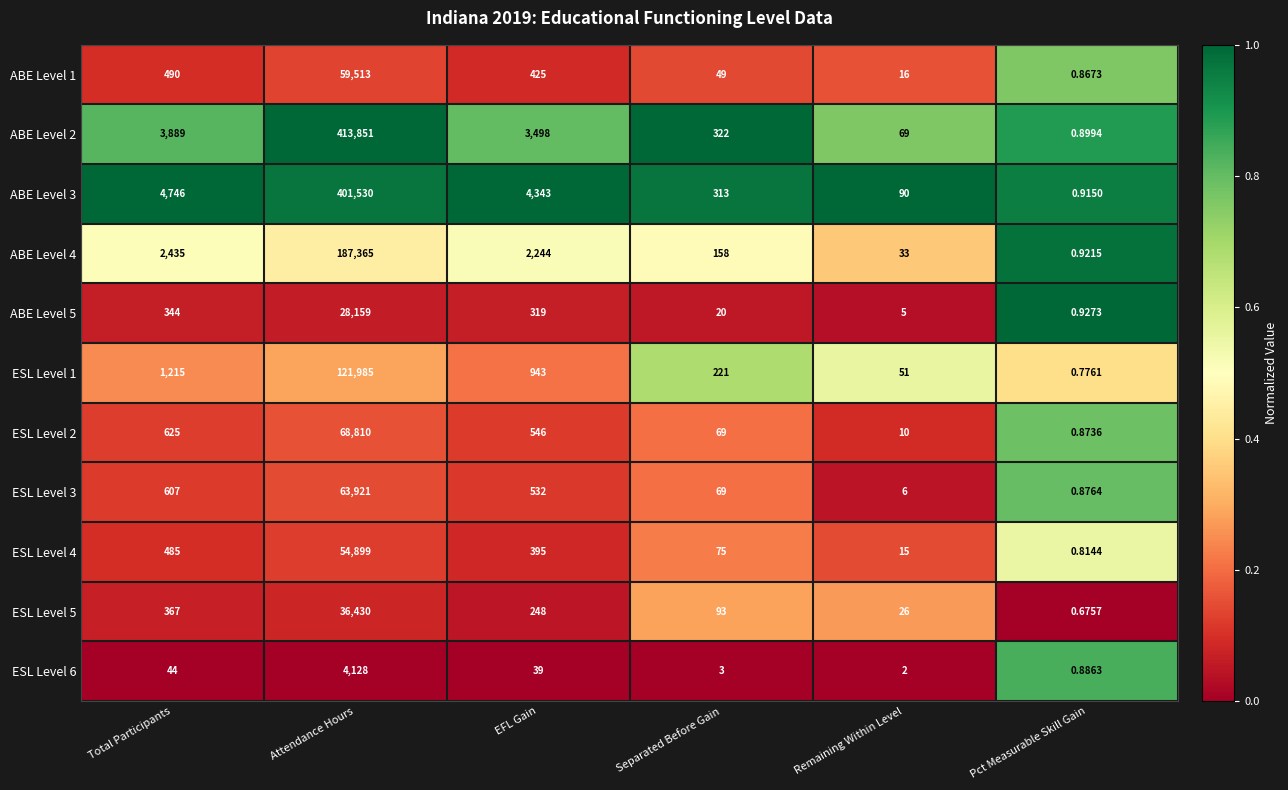

Which category has the lowest value in the ESL Level 6 series?

Pct Measurable Skill Gain